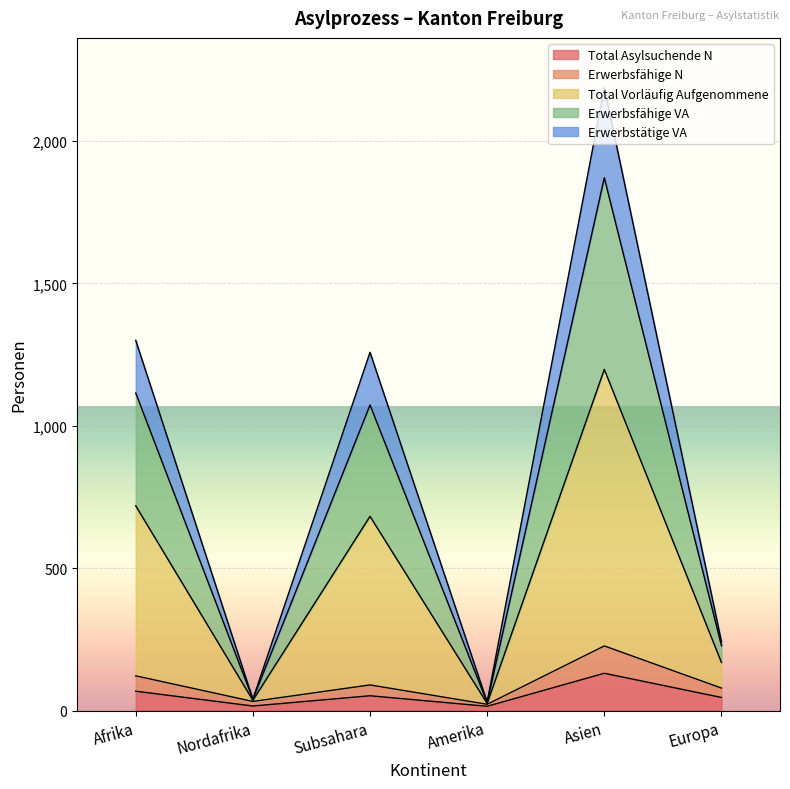

Is the value of Erwerbstätige VA at Asien greater than the value of Total Asylsuchende N at Amerika?

Yes